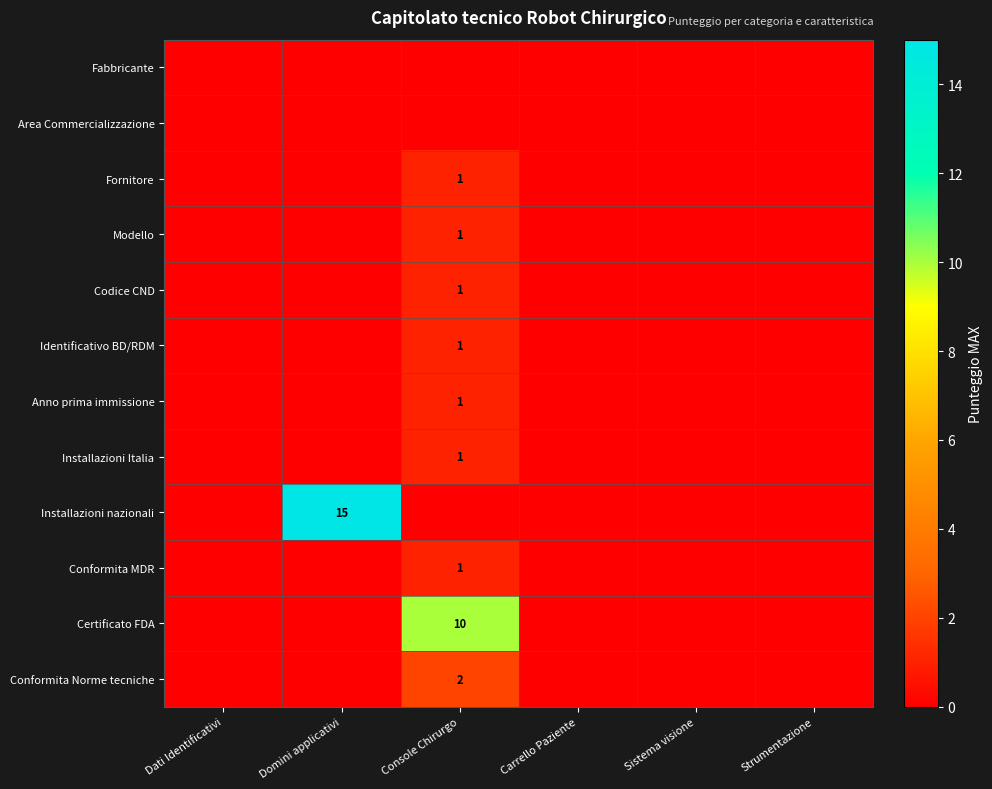

True or false: Conformita Norme tecniche has a value of 2 at Console Chirurgo.

True